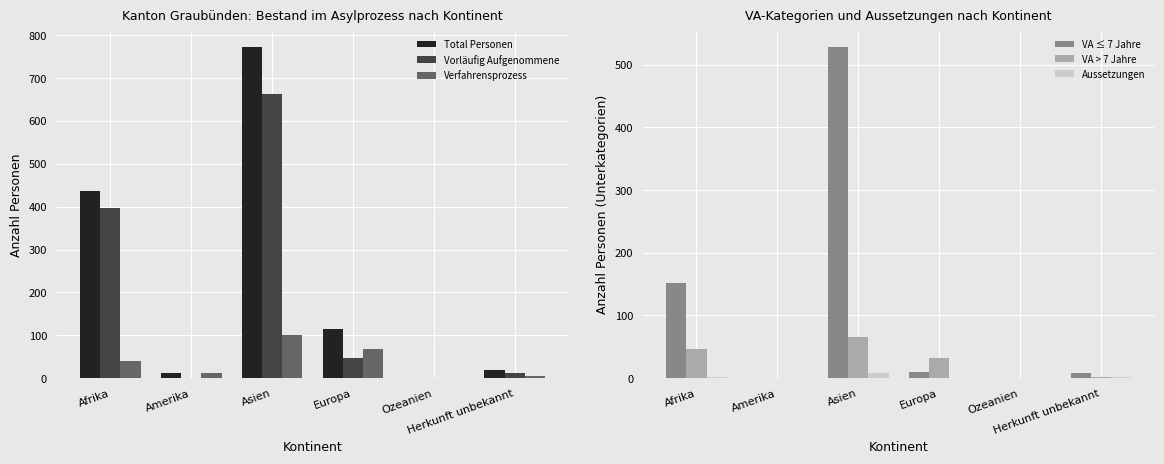

The VA > 7 Jahre series shows 19 at Europa. True or false?

False